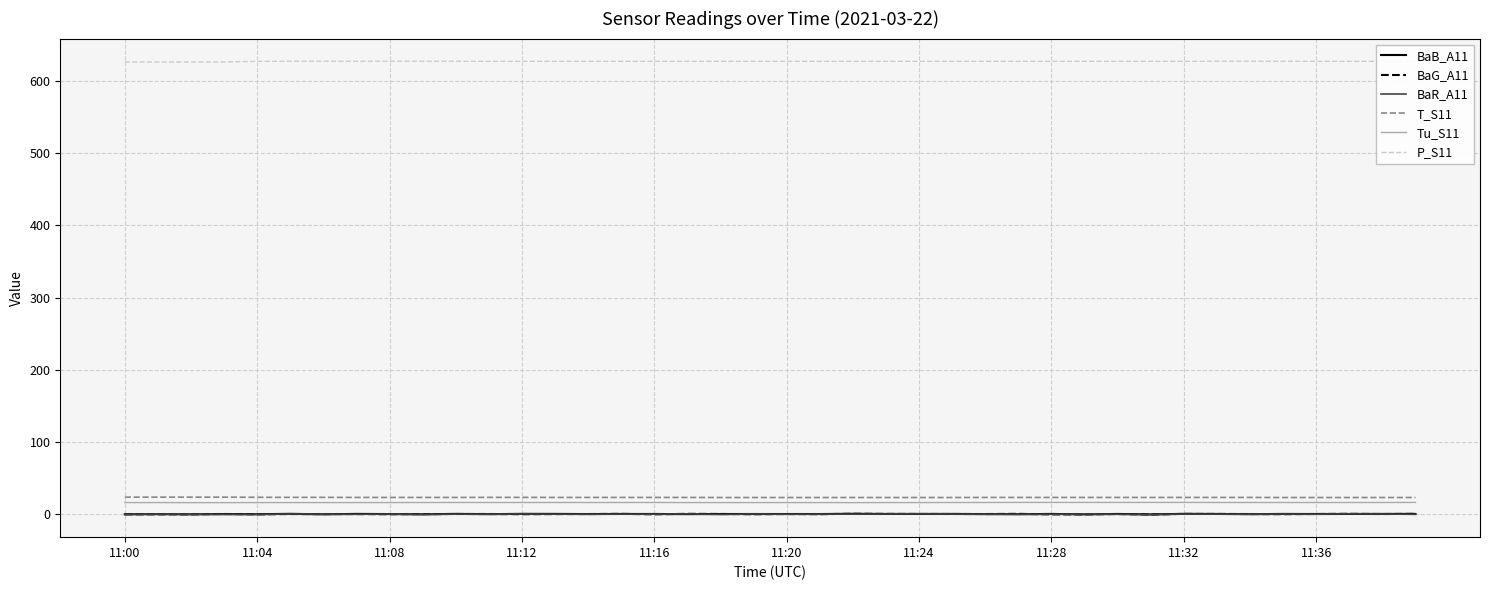

What is the maximum value shown in the chart?

627.4